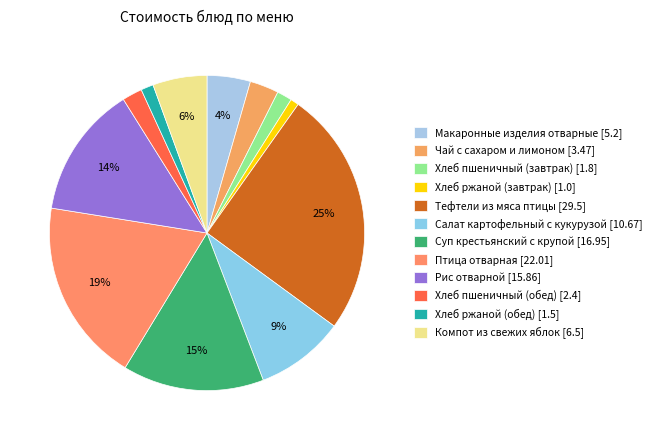

Does any single category account for the majority?

No